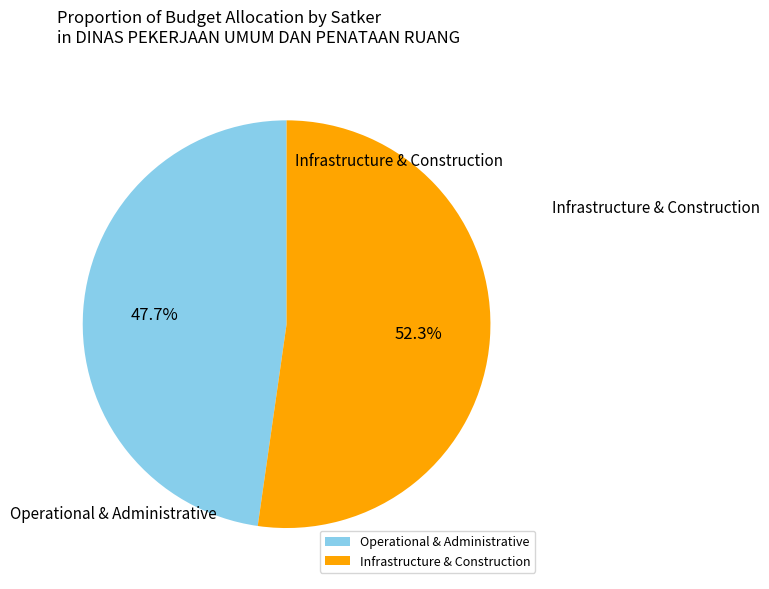

Rank the categories by value from highest to lowest.

Infrastructure & Construction, Operational & Administrative